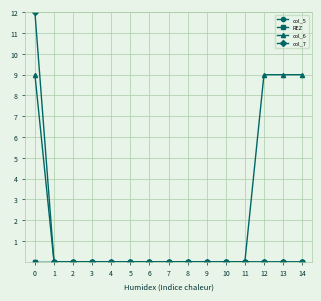

What is the sum of all col_6 values?

36